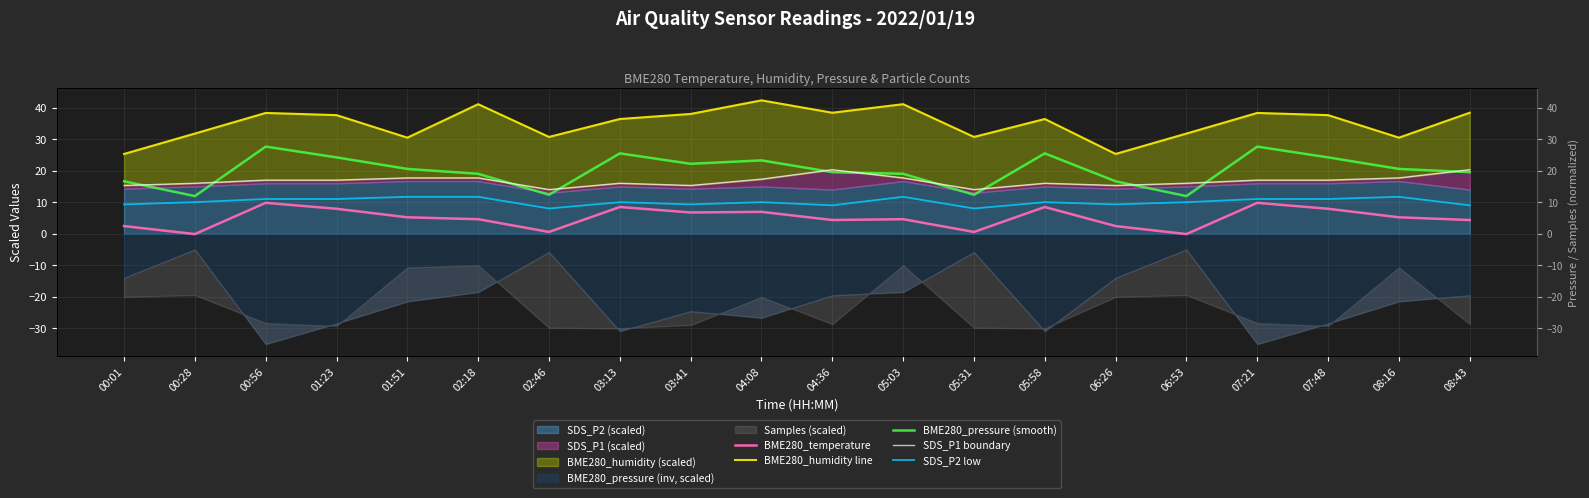

At 08:16, list the series in order from smallest to largest.

BME280_temperature, SDS_P2 low, SDS_P1 boundary, BME280_pressure (smooth), BME280_humidity line